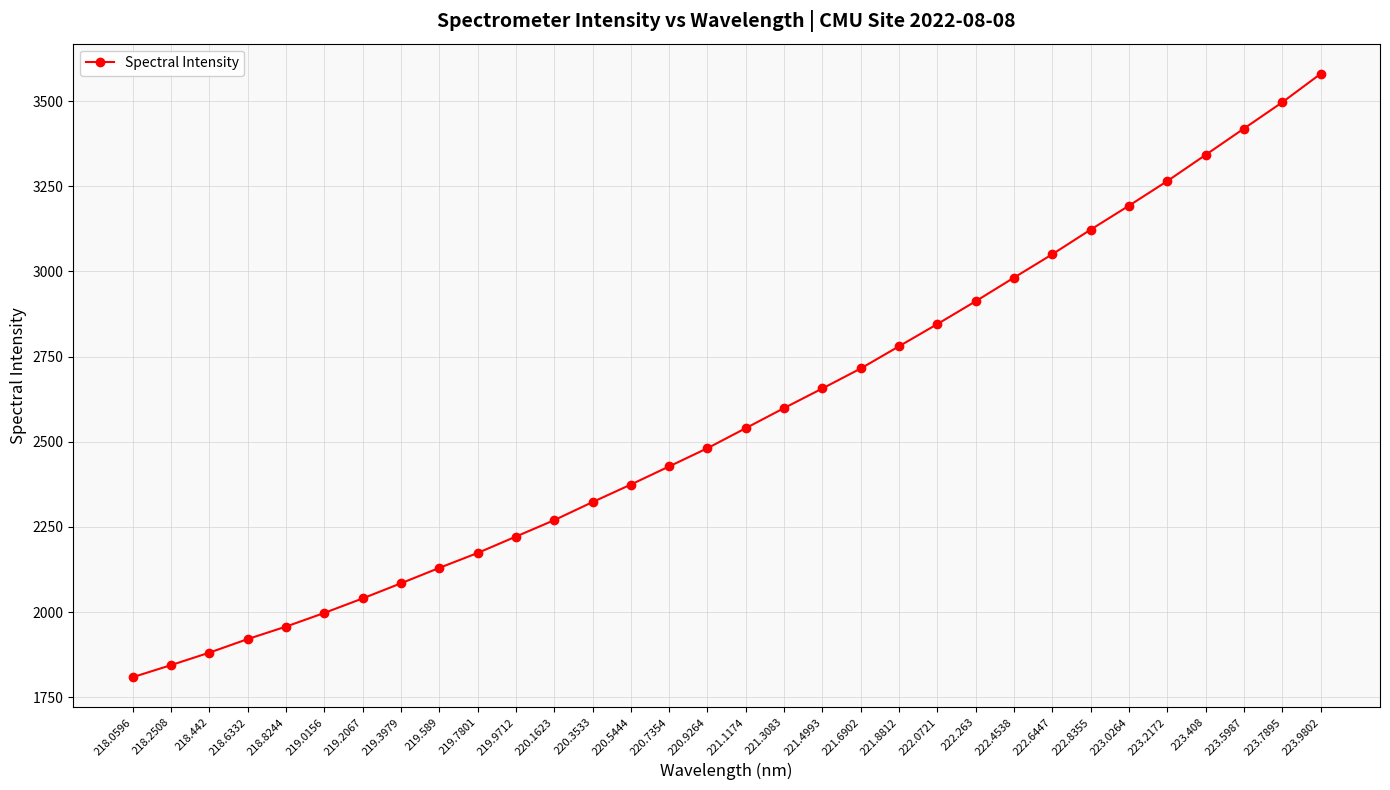

At which label does the data first exceed 2540?

221.1174